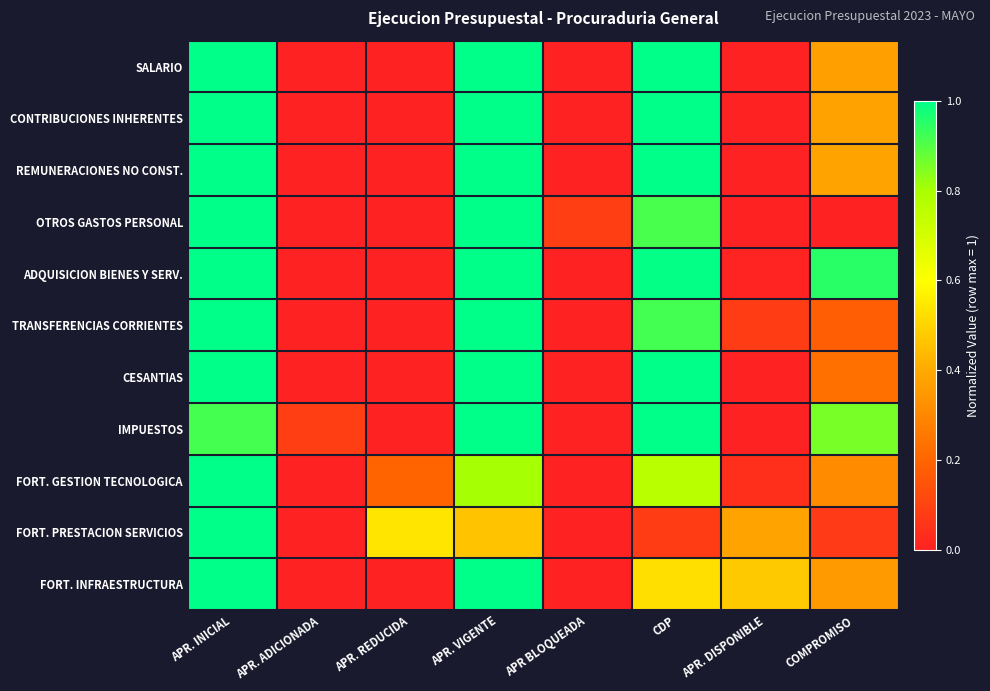

Which label corresponds to the smallest value in the chart?

APR. ADICIONADA